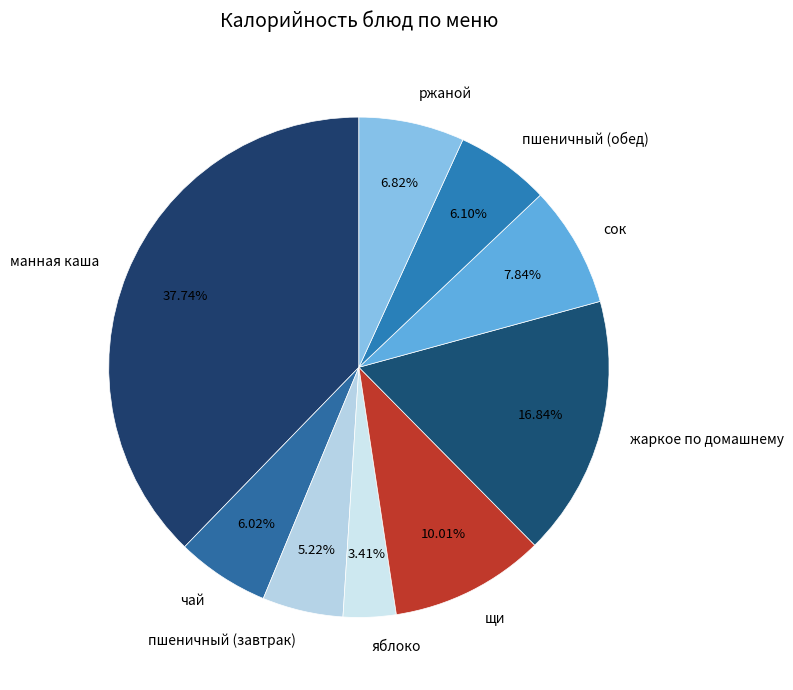

What is the ratio of the value at чай to the value at сок?

0.8